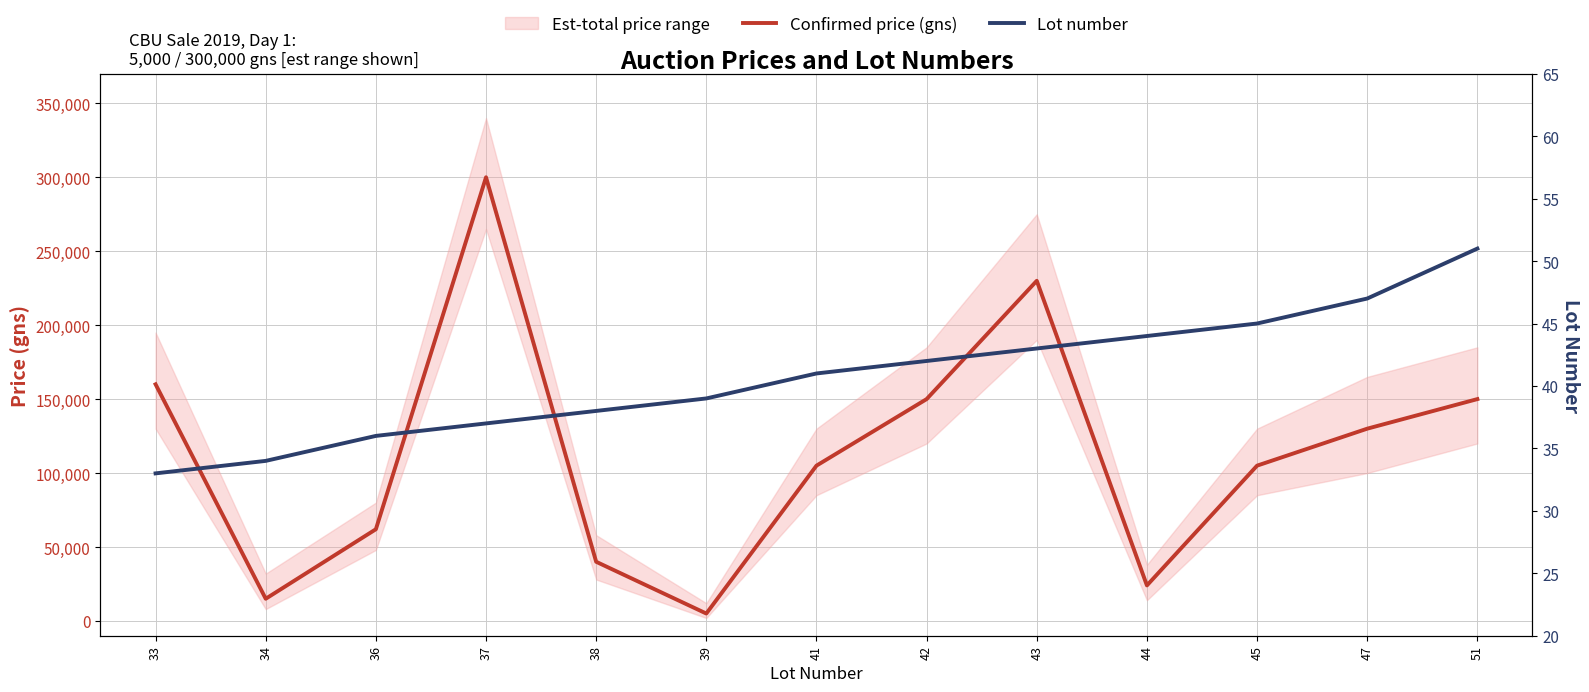

Which series changed the most between 43 and 47?

Confirmed price (gns)